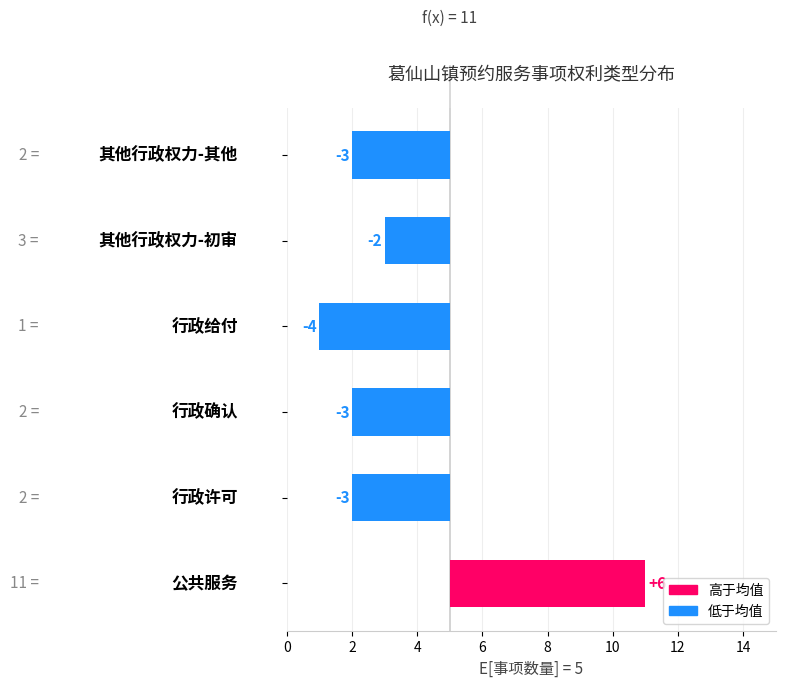

Reading left to right, extract all data points from this chart.

0=6	2=-3	4=-3	6=-4	8=-2	10=-3